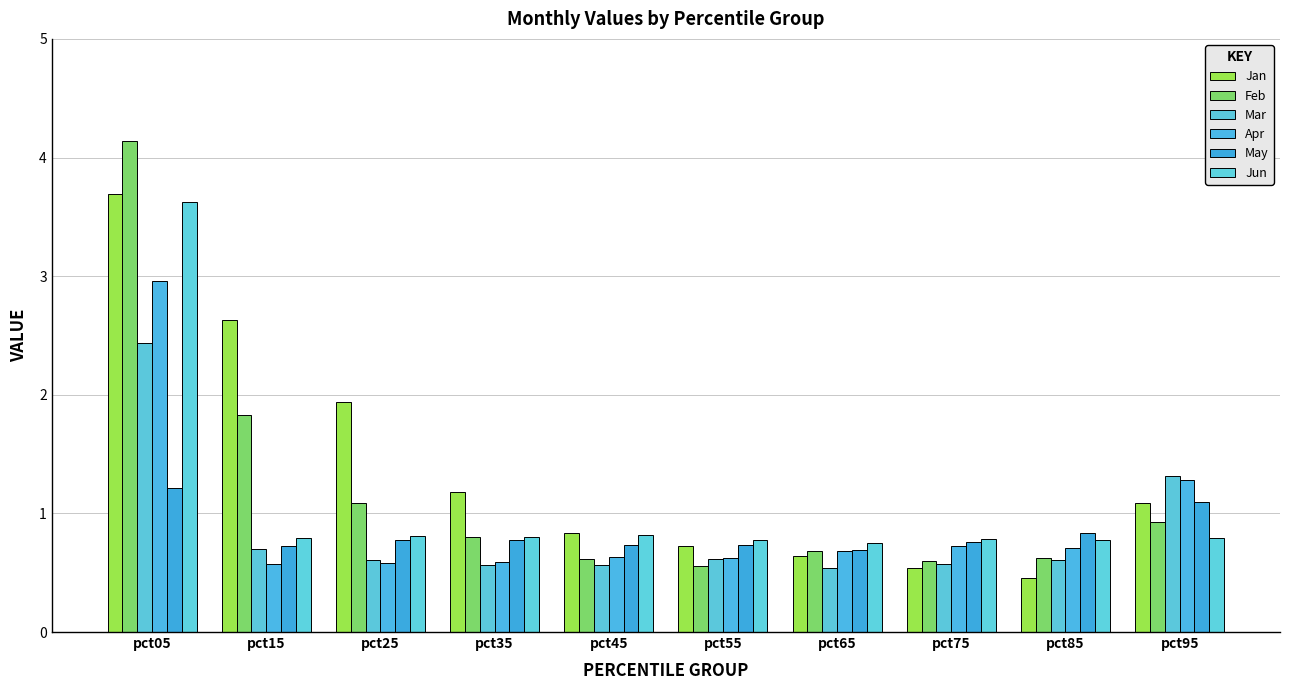

Reading left to right, transcribe all the data shown in this chart.

Jan: 3.7	2.6	1.9	1.2	0.8	0.7	0.6	0.5	0.5	1.1
Feb: 4.1	1.8	1.1	0.8	0.6	0.6	0.7	0.6	0.6	0.9
Mar: 2.4	0.7	0.6	0.6	0.6	0.6	0.5	0.6	0.6	1.3
Apr: 3.0	0.6	0.6	0.6	0.6	0.6	0.7	0.7	0.7	1.3
May: 1.2	0.7	0.8	0.8	0.7	0.7	0.7	0.8	0.8	1.1
Jun: 3.6	0.8	0.8	0.8	0.8	0.8	0.7	0.8	0.8	0.8